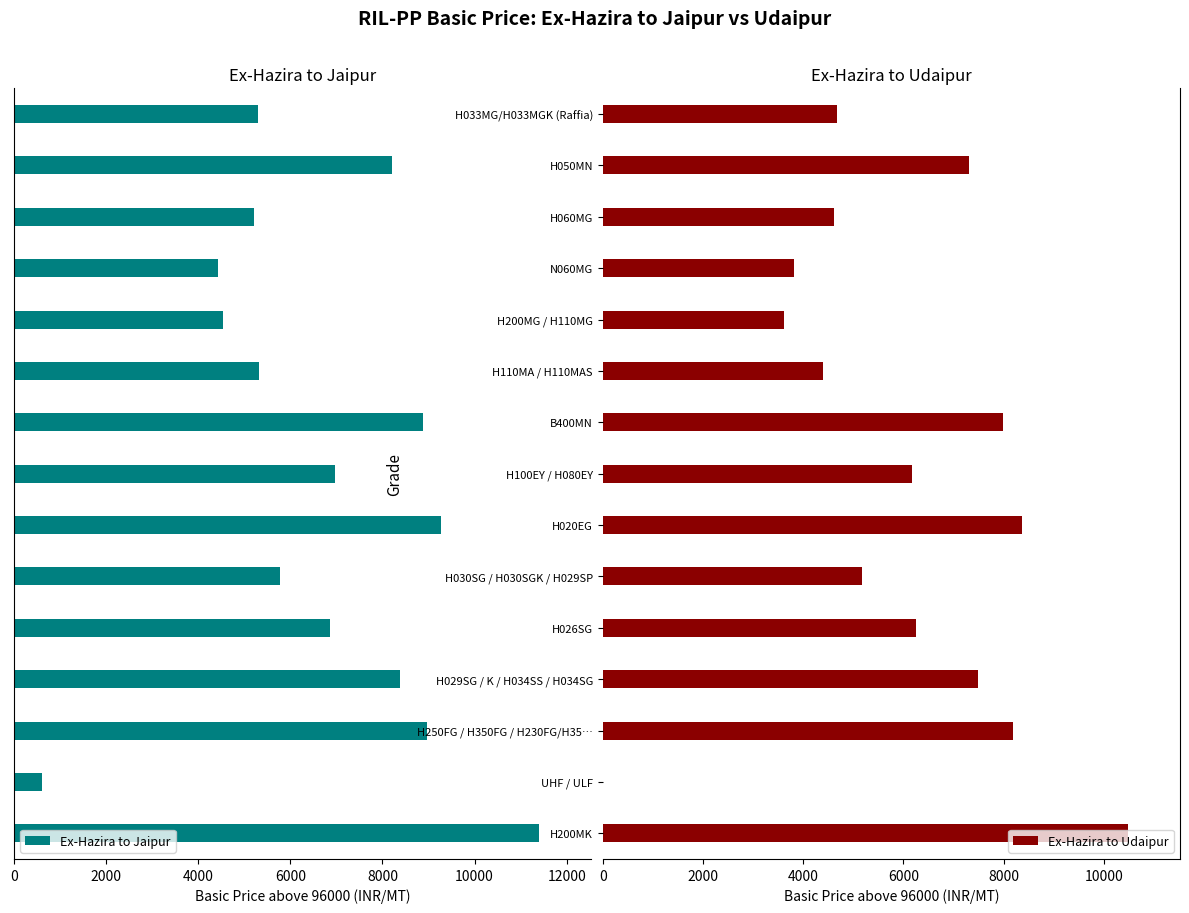

What is the average value of the Ex-Hazira to Jaipur series?

6670